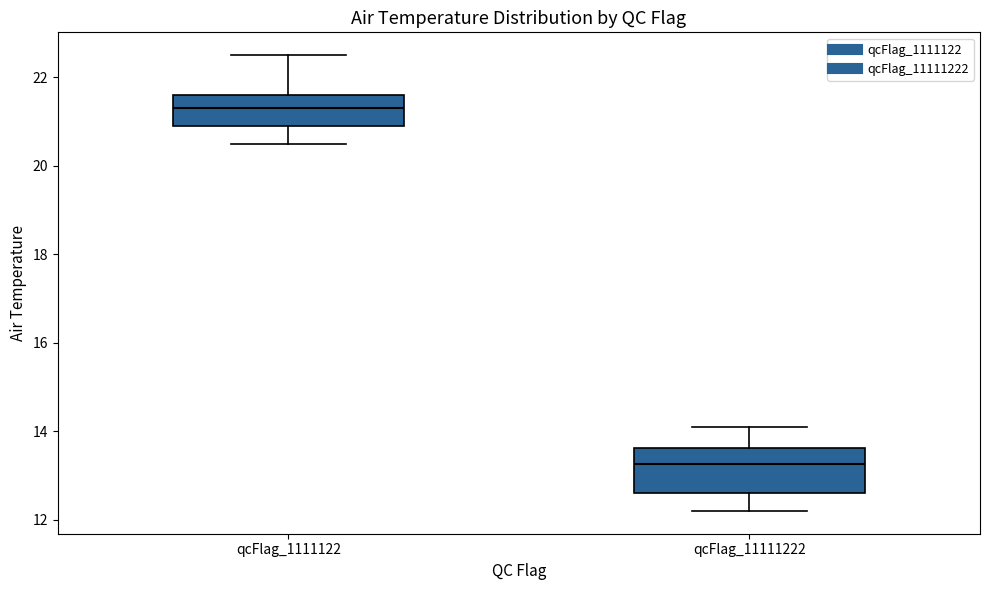

Reading left to right, read every box against the y-axis: the position of its median line, the range the box covers, and the ends of its whiskers. The values are not printed on the chart, so give them approximately, as read against the axis.

qcFlag_1111122: median 21.4, box 21.0 to 21.6, whiskers 20.6 to 22.6
qcFlag_11111222: median 13.2, box 12.6 to 13.6, whiskers 12.2 to 14.2